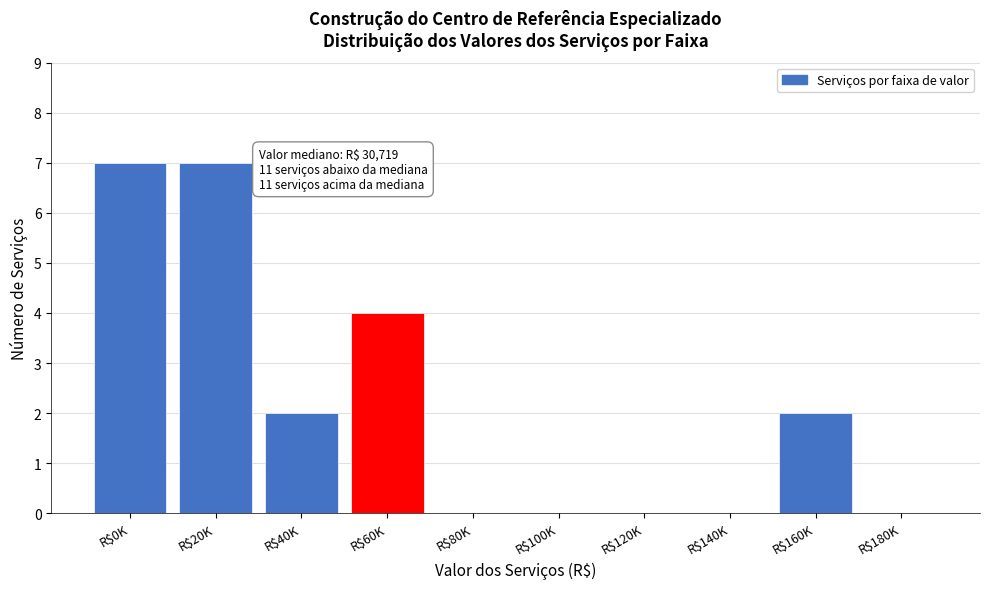

What is the greatest value displayed?

7